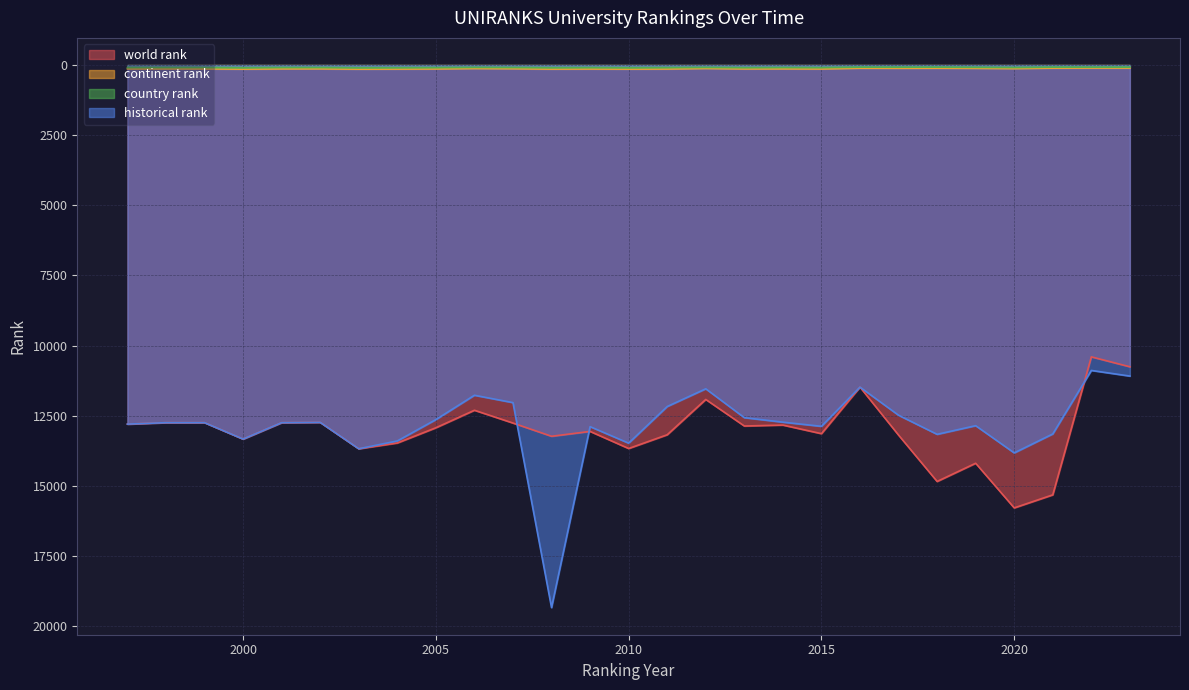

How many data points does each series have?

27